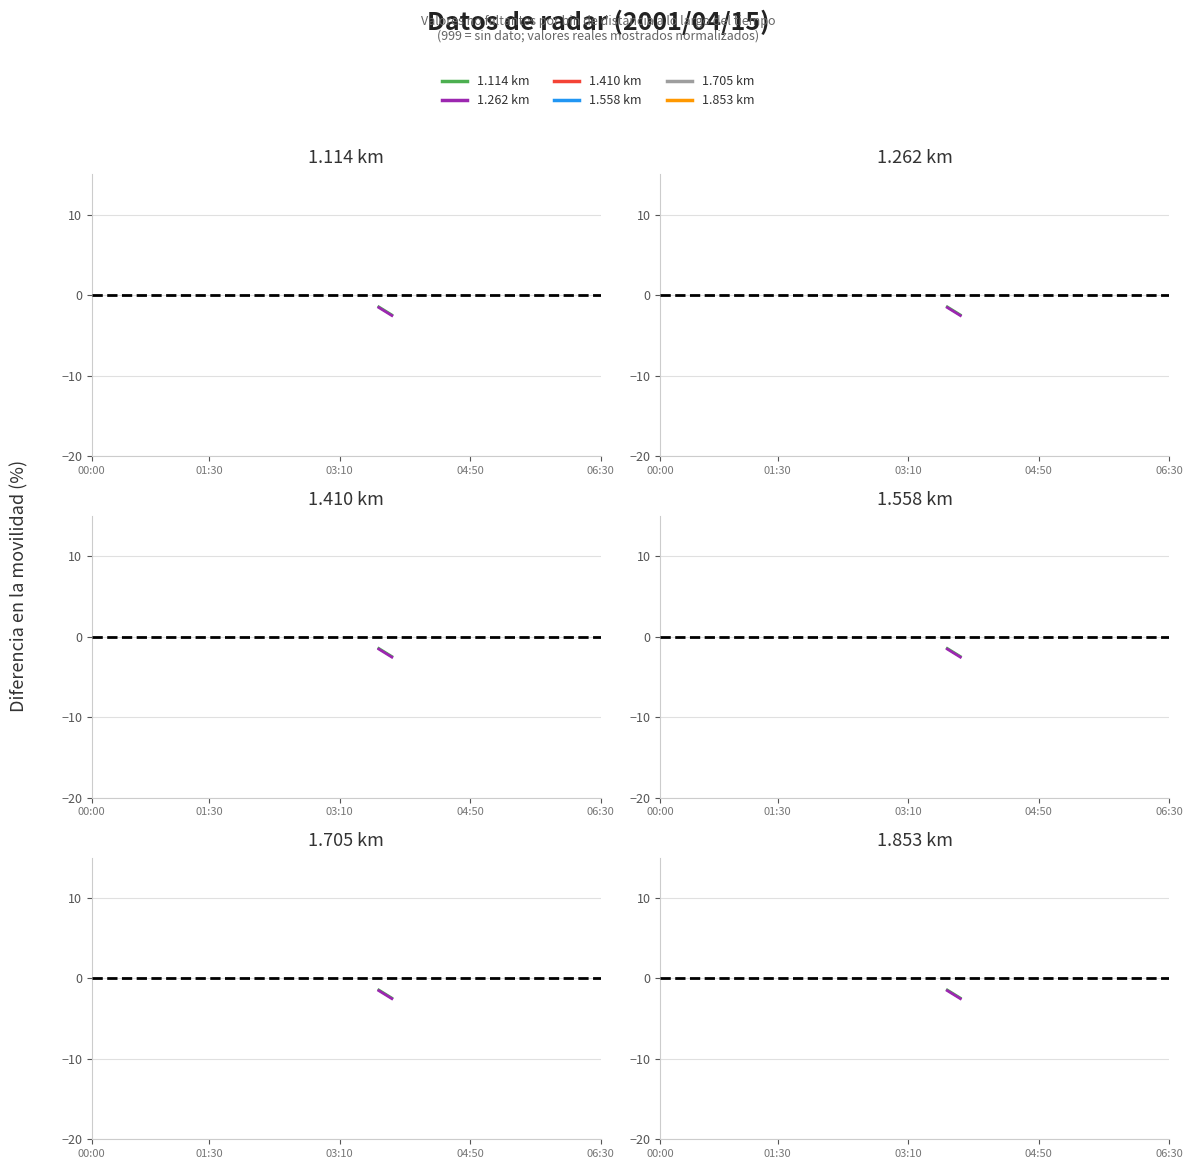

True or false: 1.705 km and 1.262 km intersect in this chart.

False